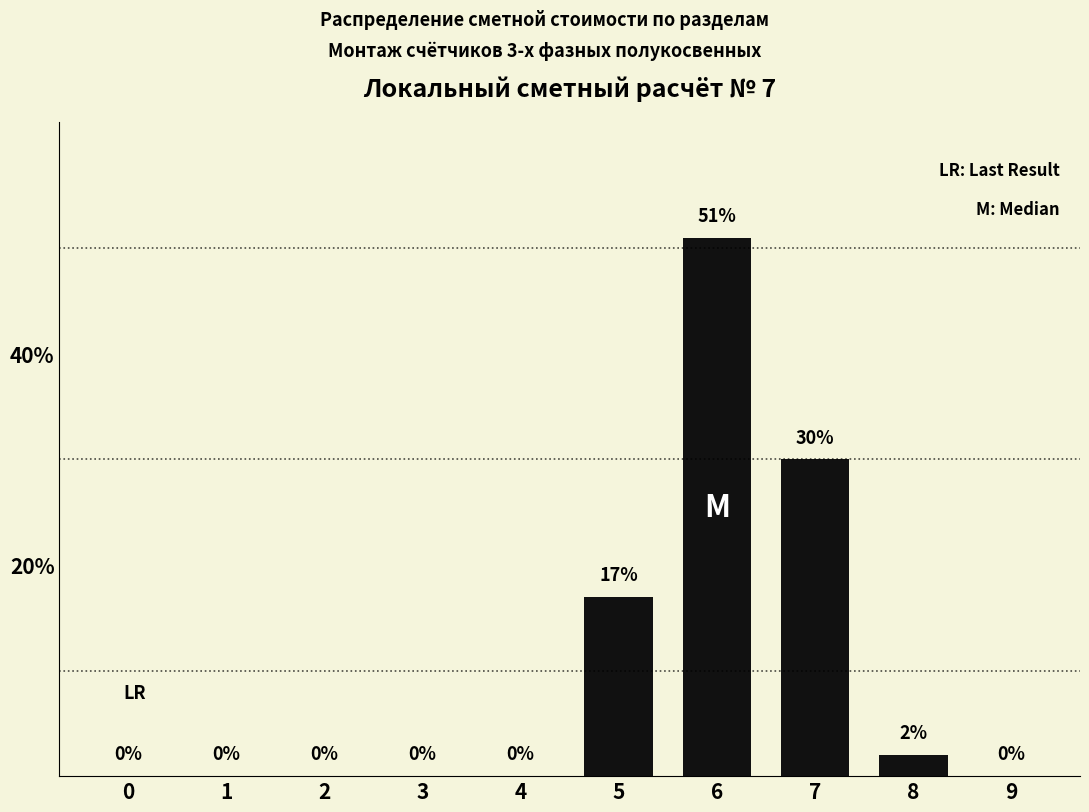

Reading right to left, transcribe all the data shown in this chart.

9=0	8=2	7=30	6=51	5=17	4=0	3=0	2=0	1=0	0=0